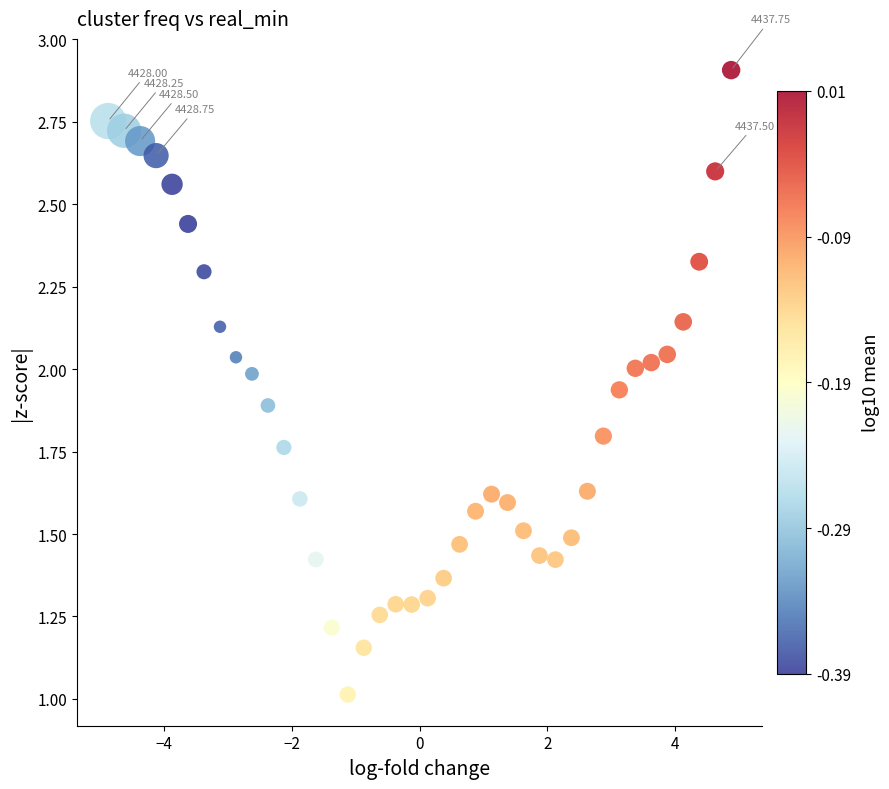

What is the range of X values (max minus min)?

9.8